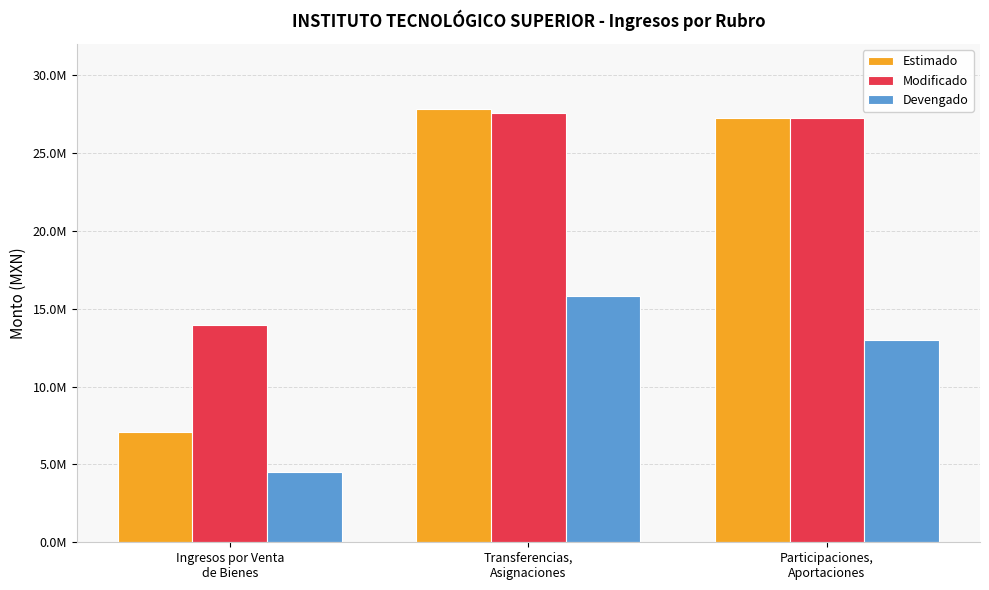

Are the bars grouped side by side (vs. stacked)?

Yes